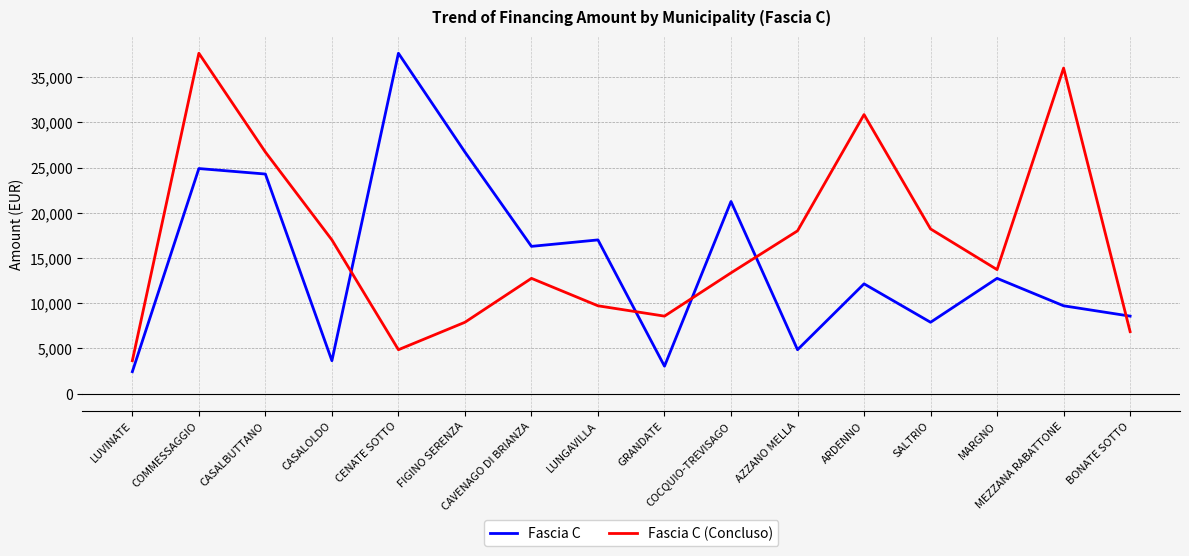

True or false: Fascia C (Concluso) and Fascia C intersect in this chart.

True